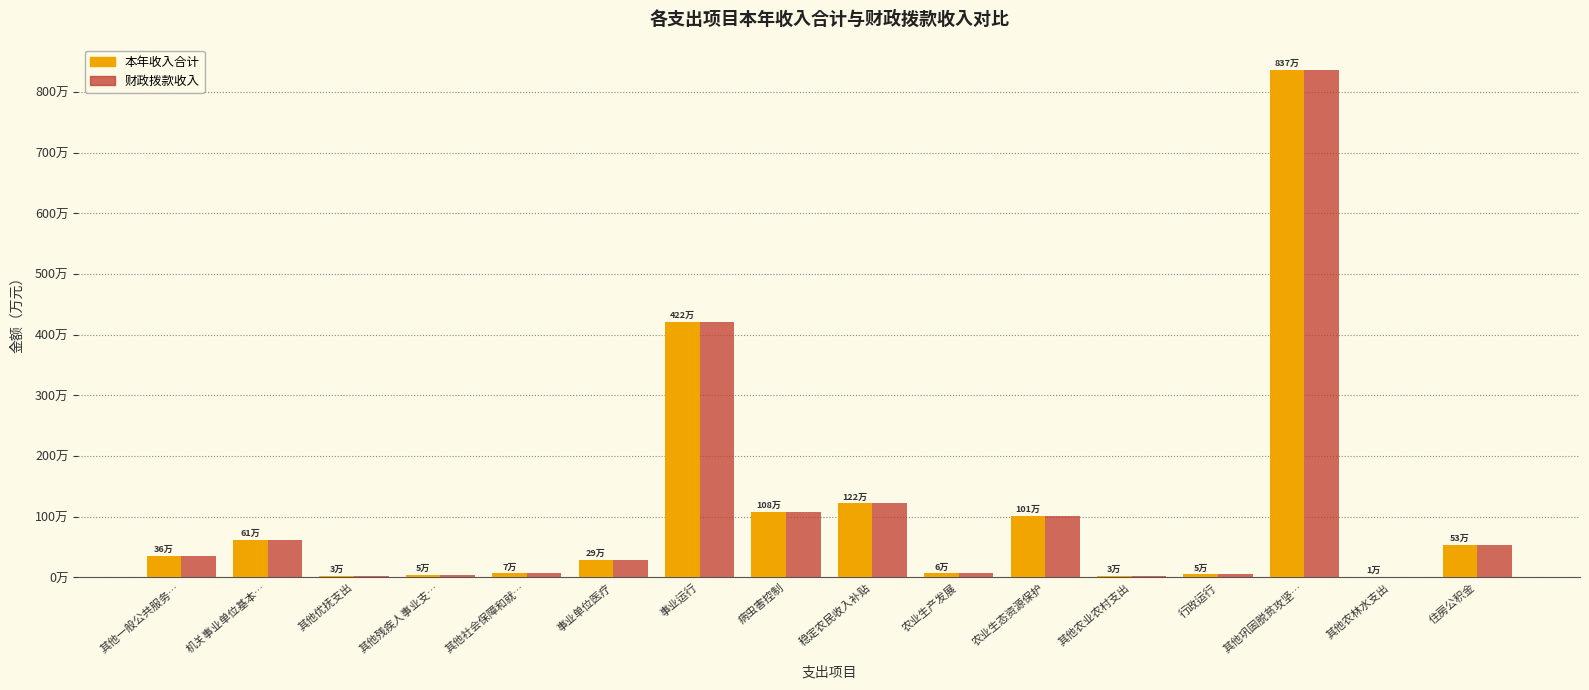

What are all the series names shown in the legend?

本年收入合计, 财政拨款收入